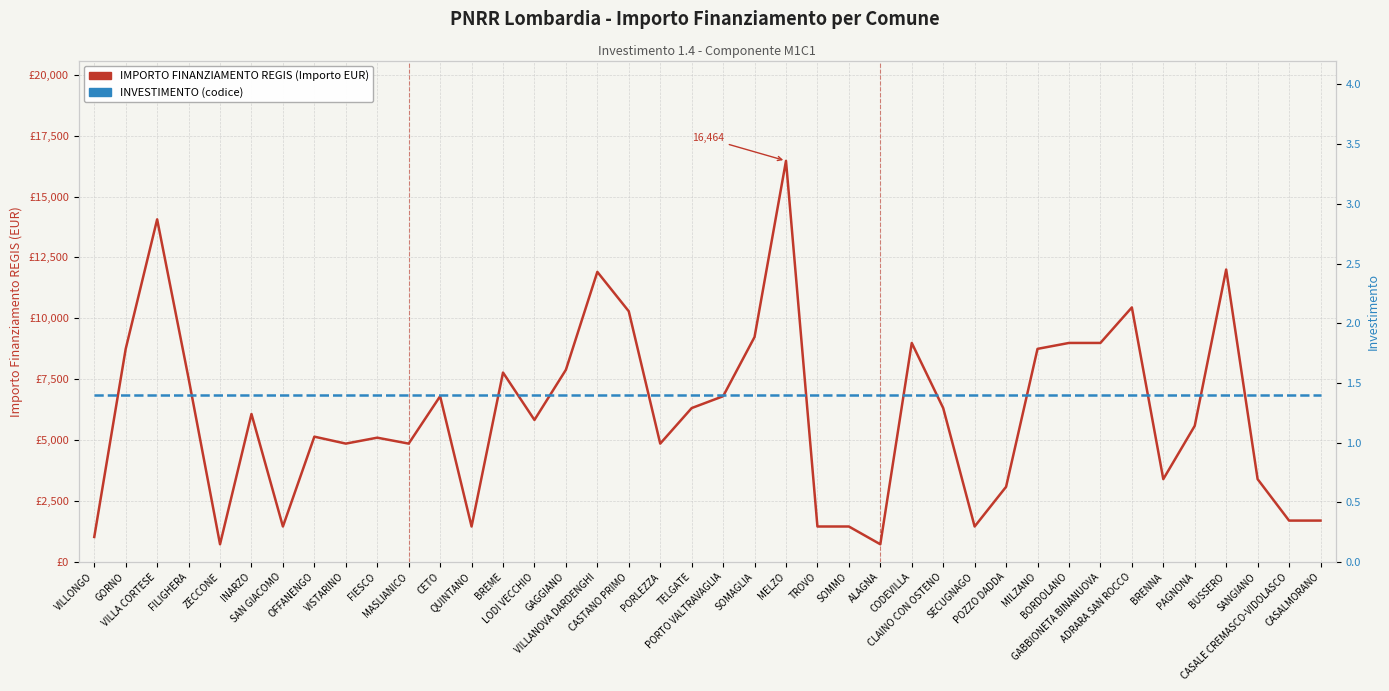

Which has a higher value, PAGNONA or SOMMO?

PAGNONA